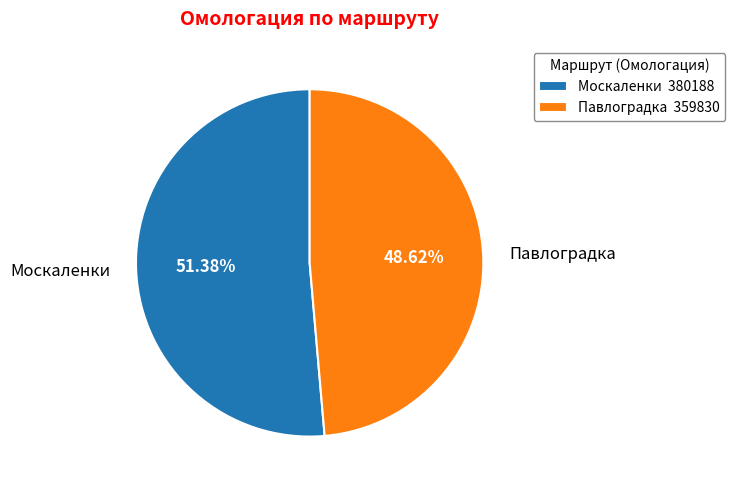

Is it true that Москаленки is 45% of the pie?

False